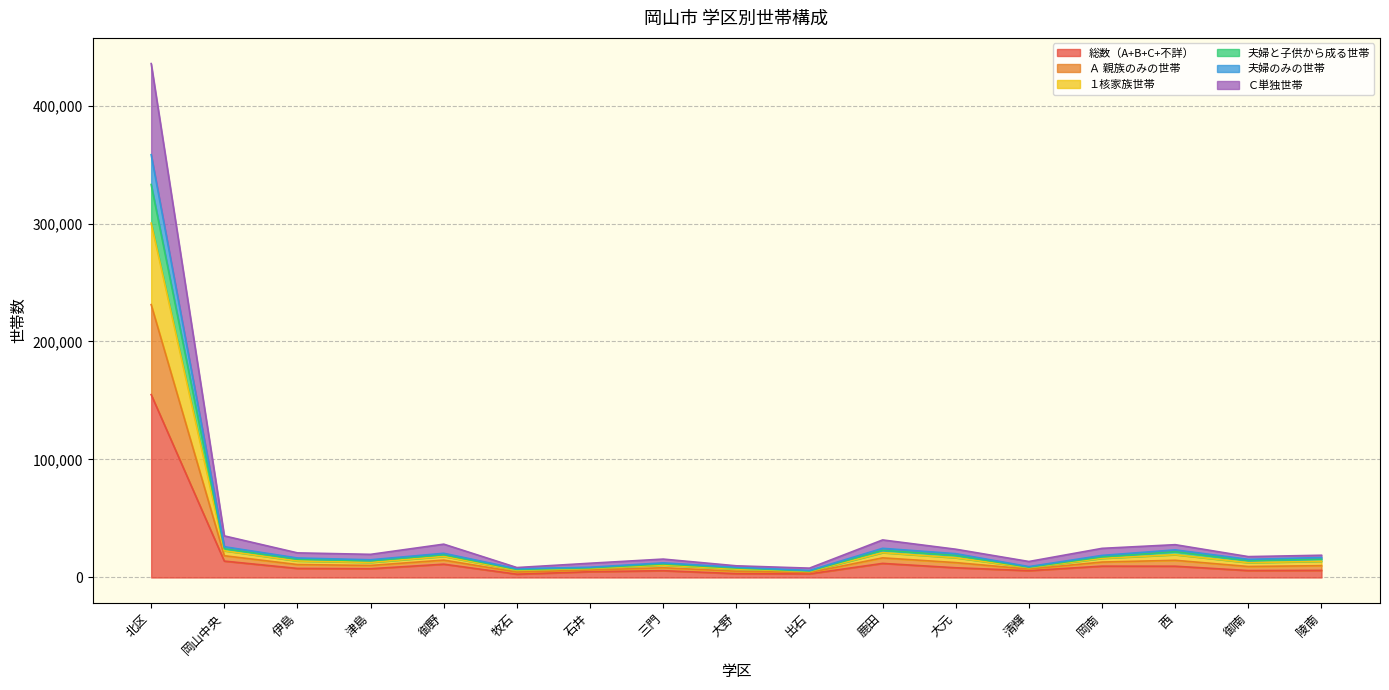

What is the label of the 12th point from the right?

牧石